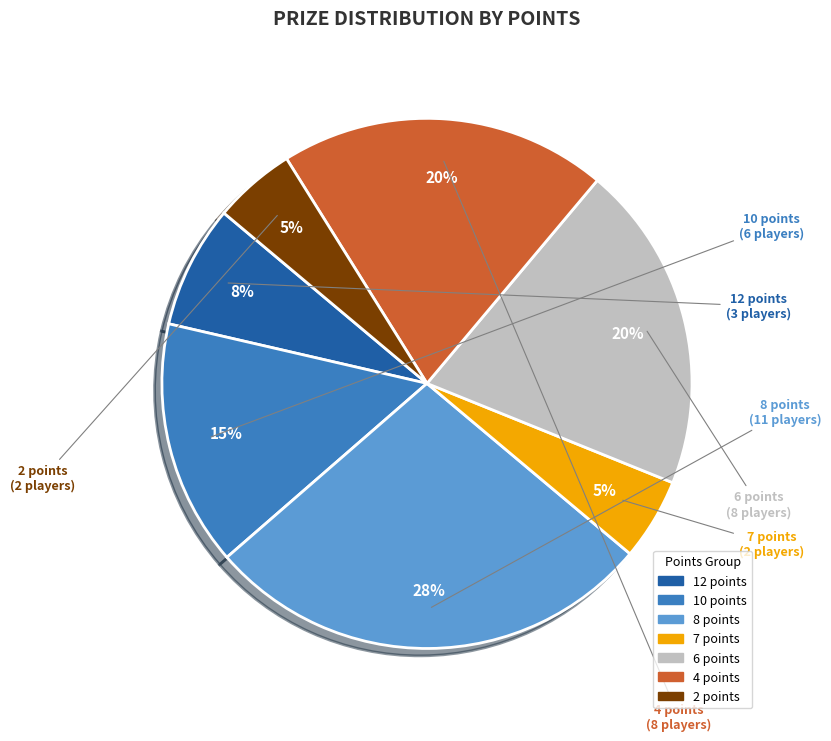

To the nearest percent, what is the average slice percentage?

14%